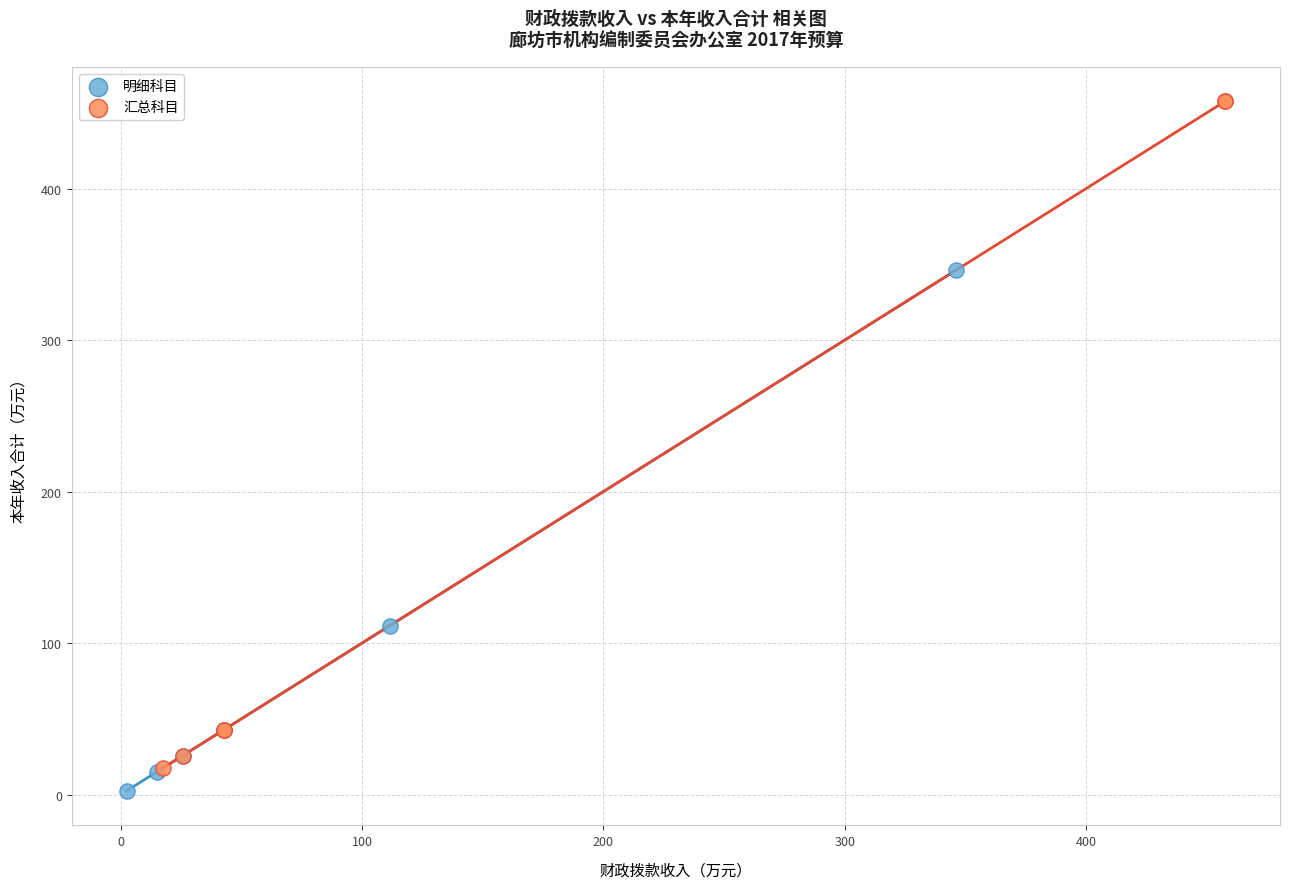

Which series has the largest Y range (max minus min)?

汇总科目